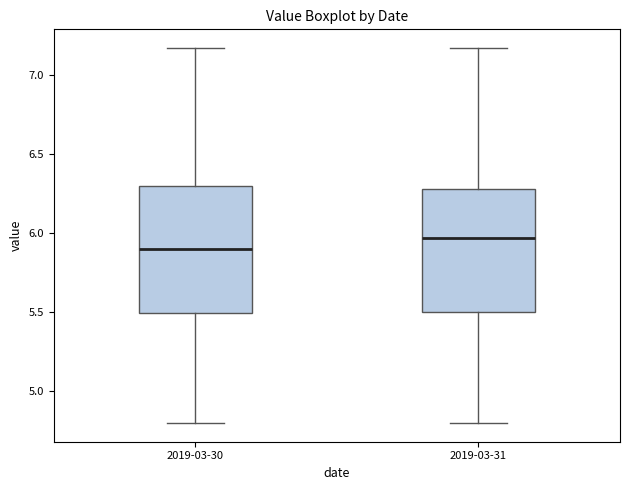

Reading left to right, transcribe this box plot: for each box, give where its median line is, the range the box spans, and where its two whiskers end, as read against the y-axis. The values are not printed on the chart, so give them approximately, as read against the axis.

2019-03-30: median 5.90, box 5.50 to 6.30, whiskers 4.80 to 7.15
2019-03-31: median 5.95, box 5.50 to 6.30, whiskers 4.80 to 7.15